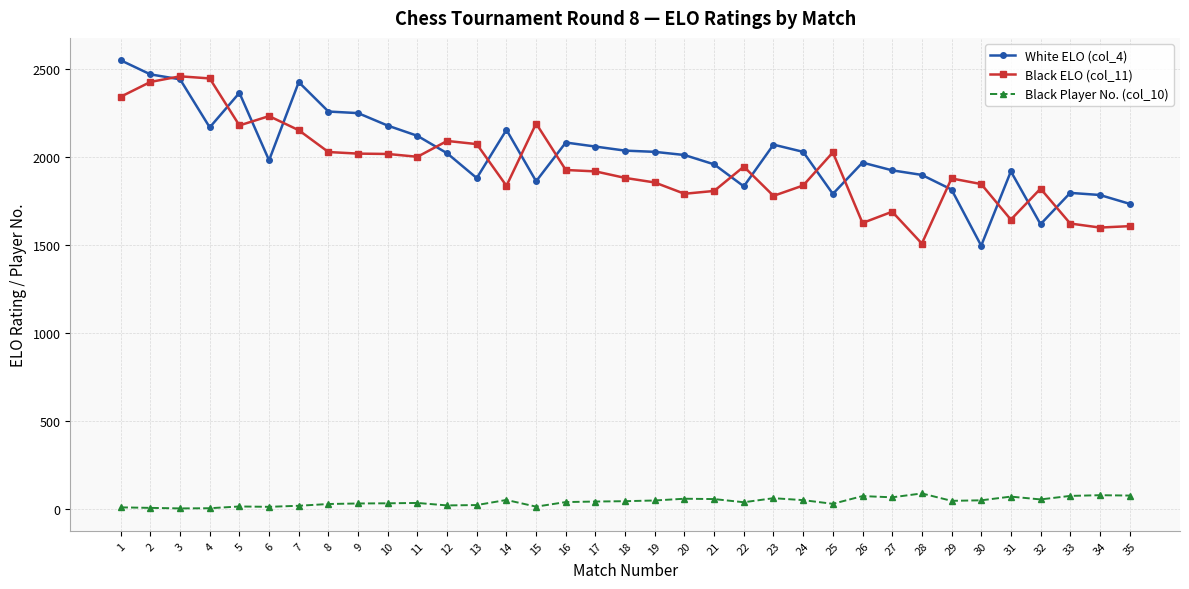

True or false: Black Player No. (col_10) and White ELO (col_4) cross at least once.

False